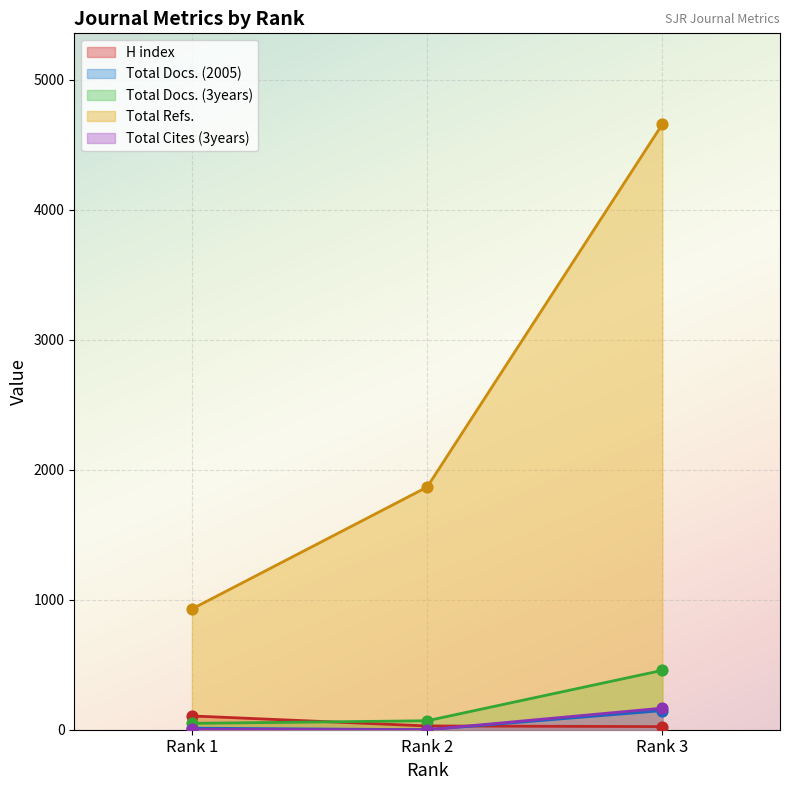

At how many categories does at least one series exceed 3757?

1